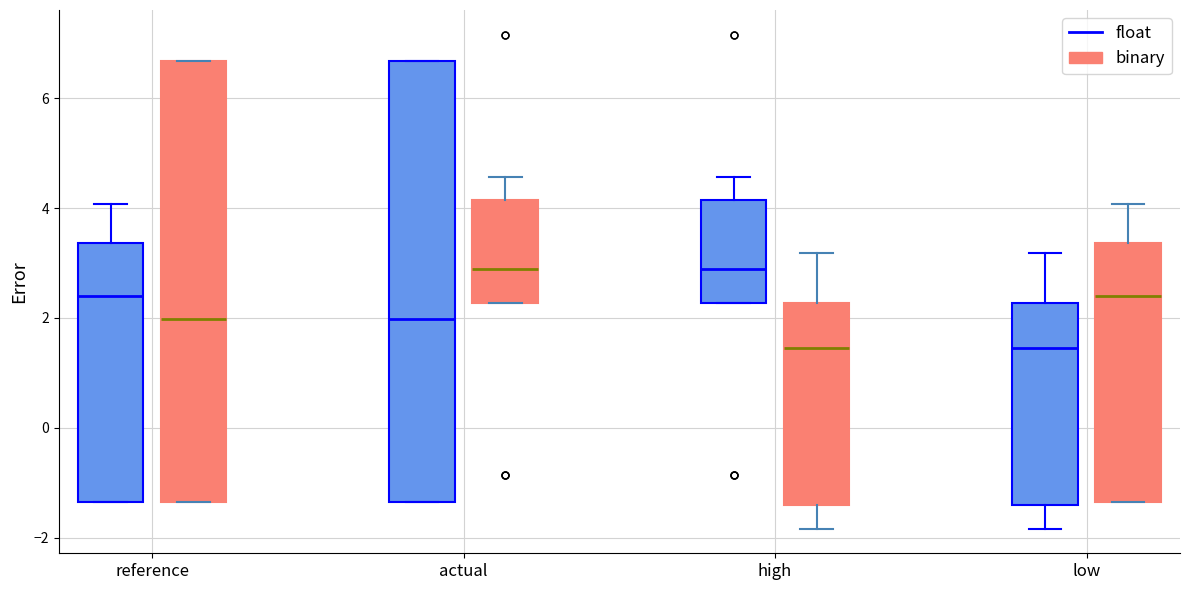

Where does the median line of the box for actual (binary) sit on the y-axis? The values are not printed on the chart, so give them approximately, as read against the axis.

2.8